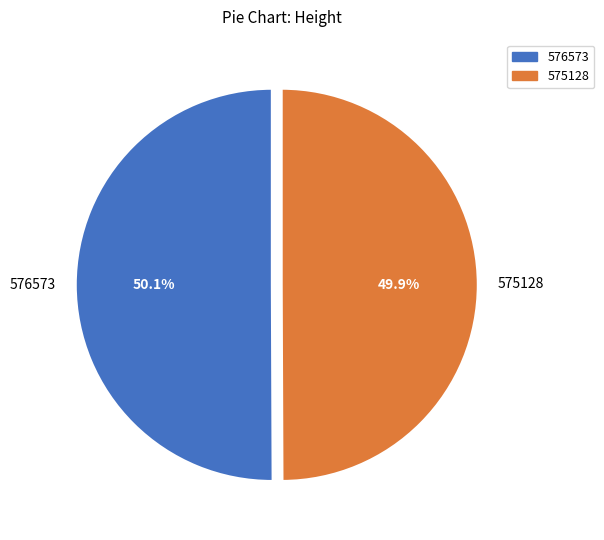

Is it true that 576573 is 50% of the pie?

True